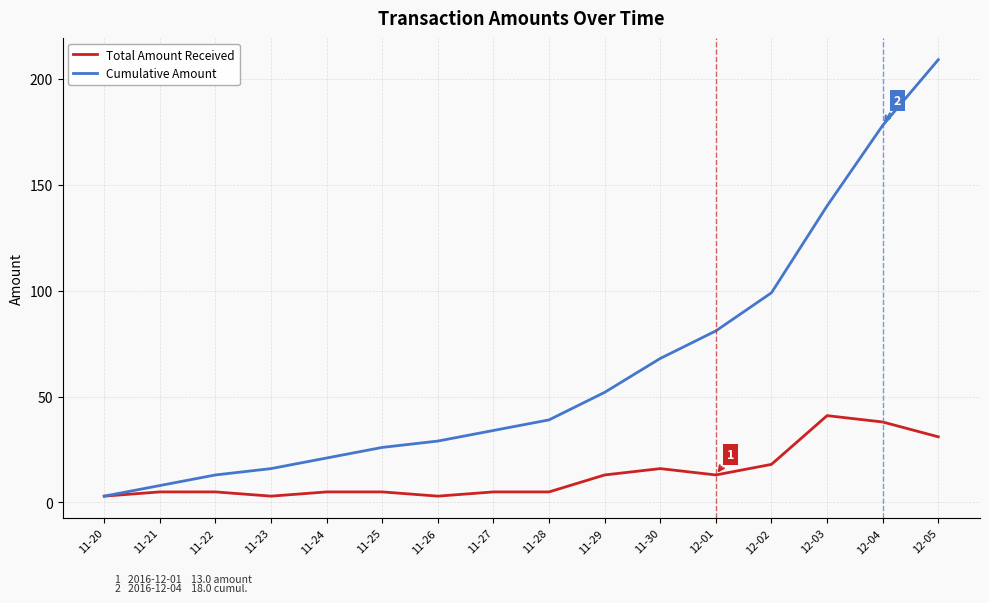

What is the maximum value for Total Amount Received?

41